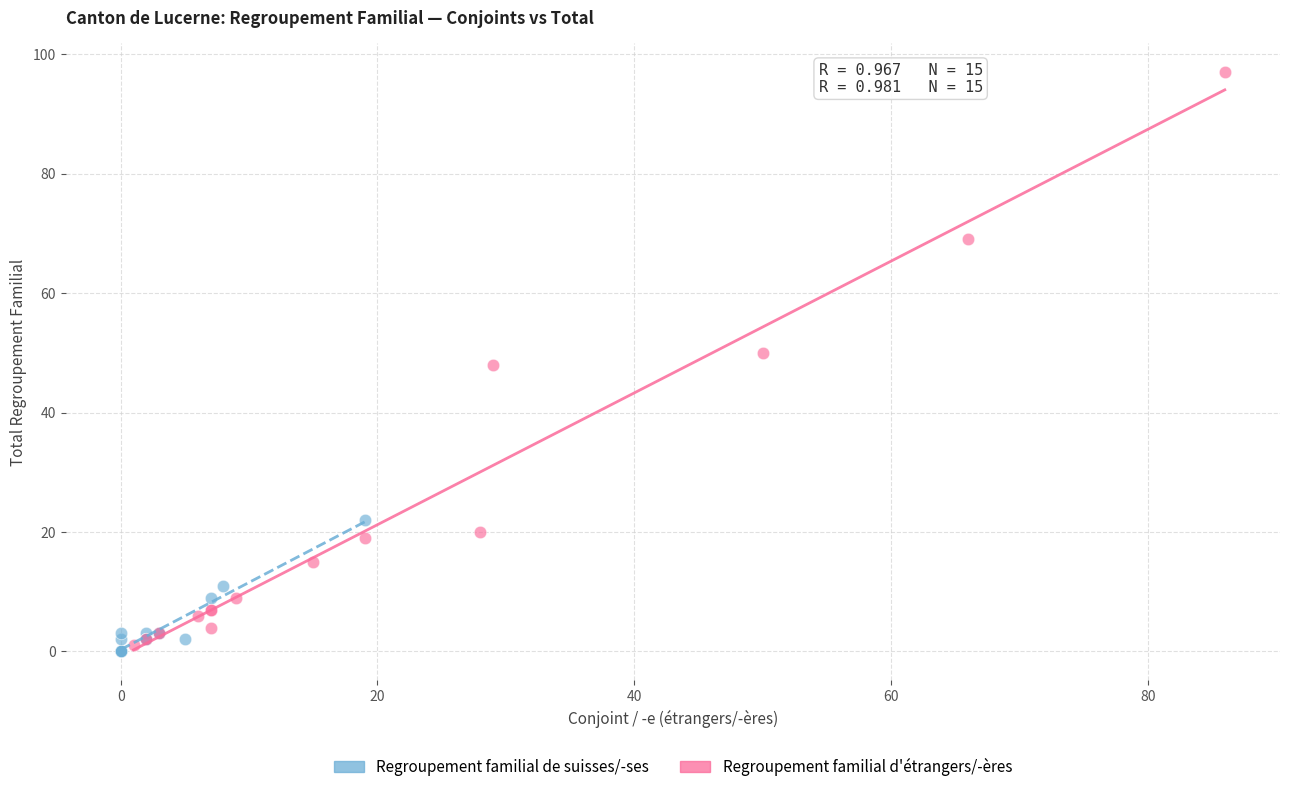

Which series has the widest spread of Y values?

Regroupement familial d'étrangers/-ères